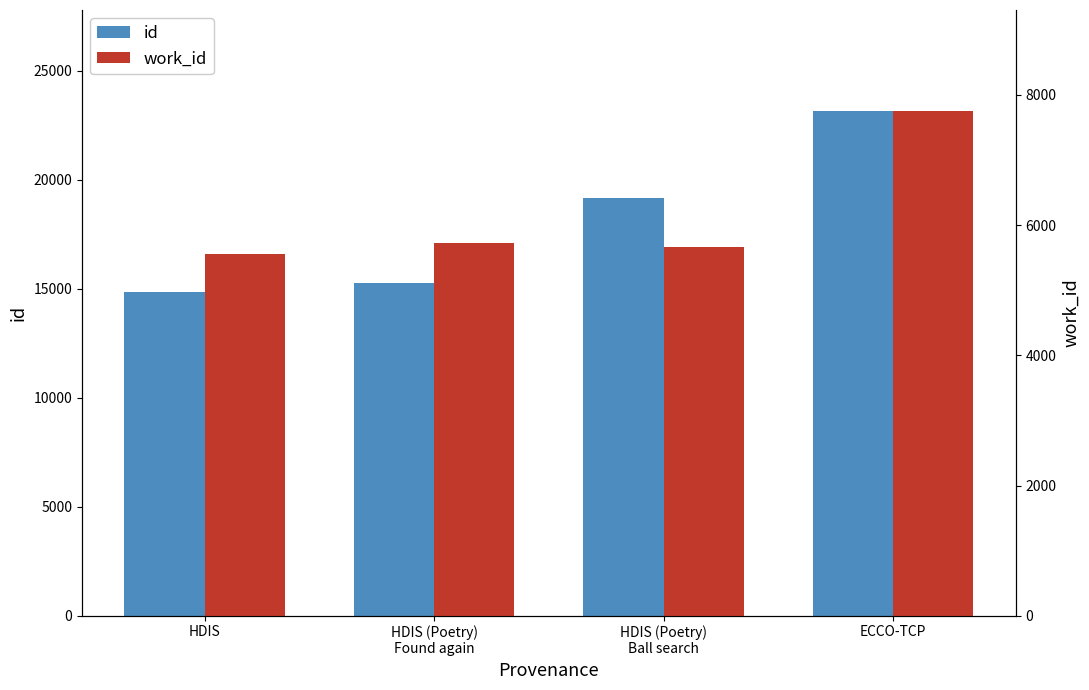

Which series has the largest total across all categories?

id